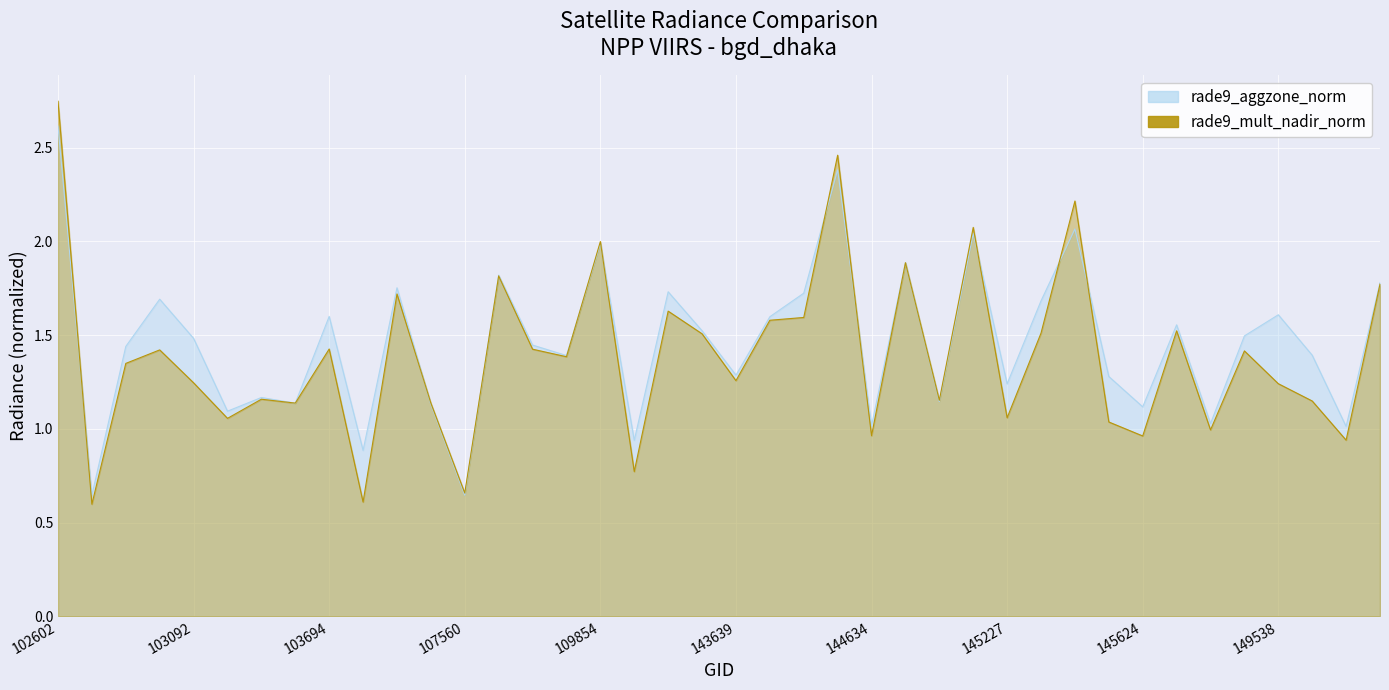

The value of rade9_aggzone_norm at 107560 is 0.4. True or false?

False